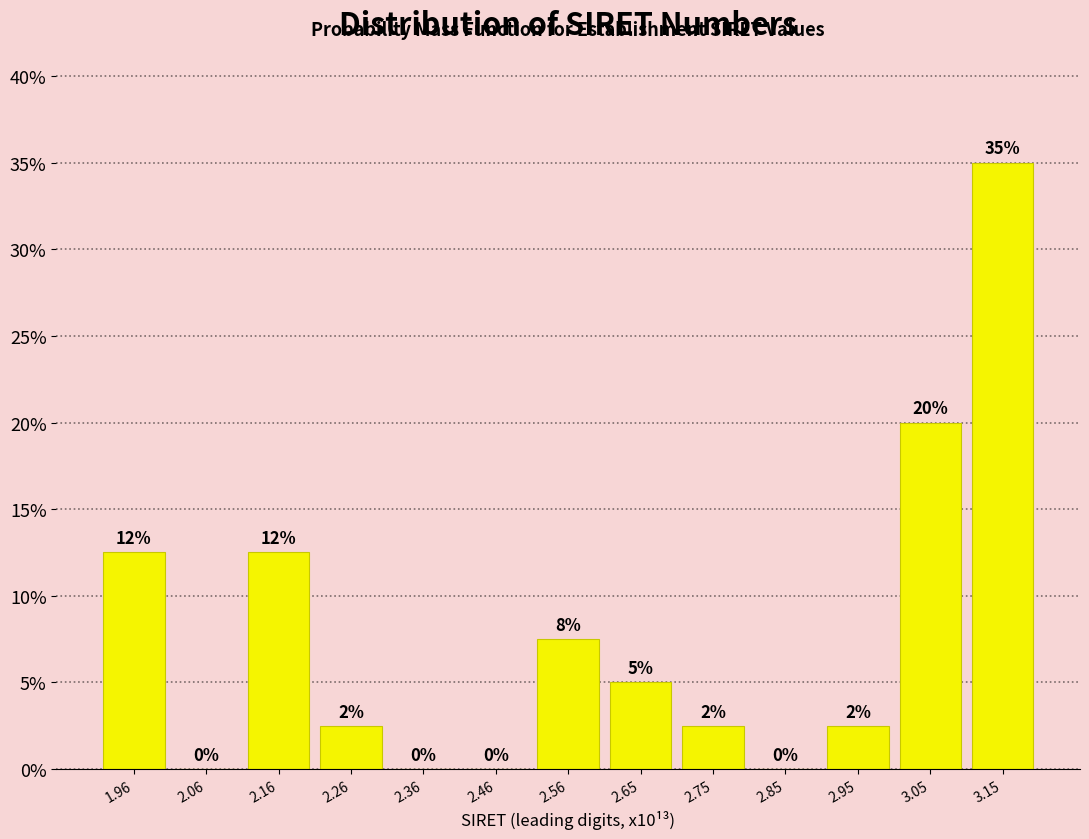

The value at 2.16 is 12.5. True or false?

True